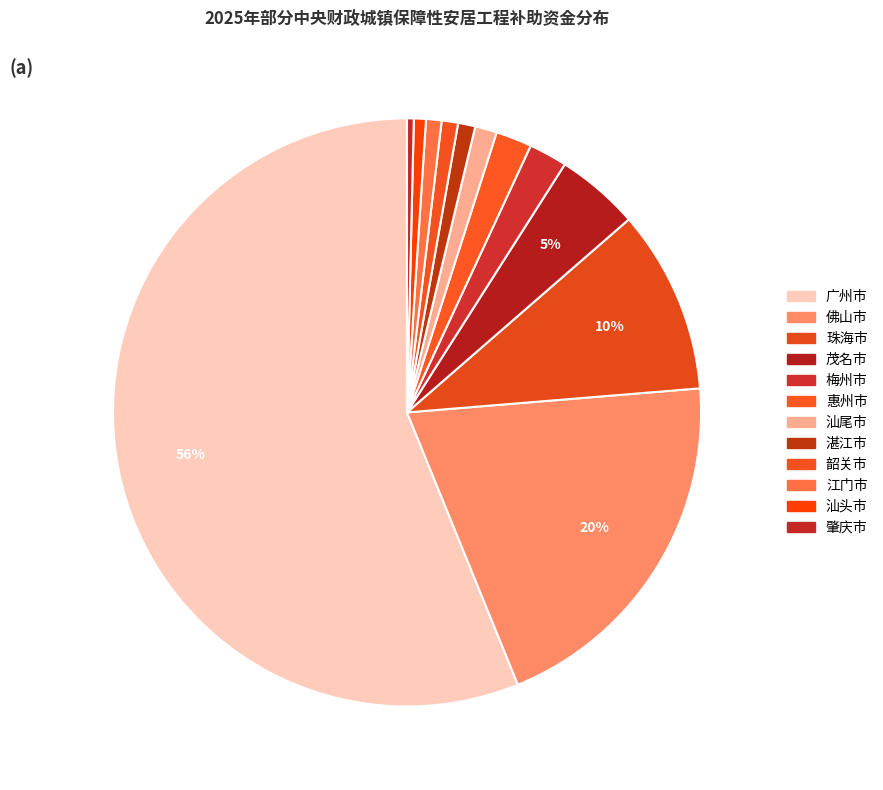

Is it true that 汕头市 is 11% of the pie?

False